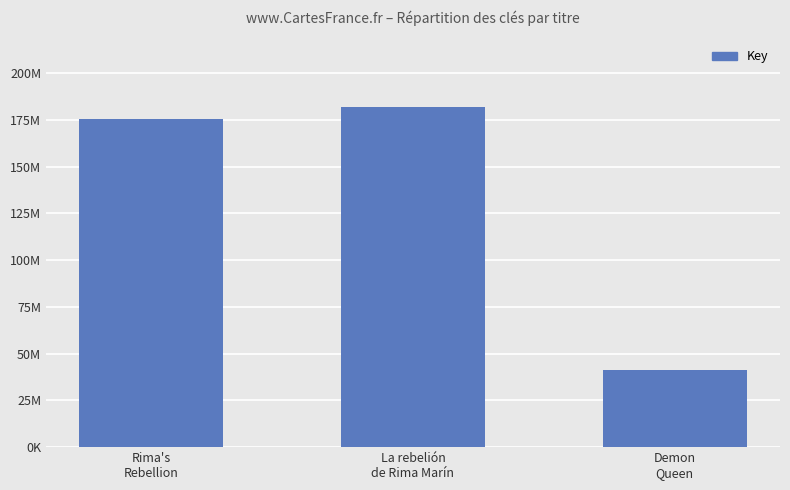

At which label does the data first exceed 175665032?

La rebelión
de Rima Marín